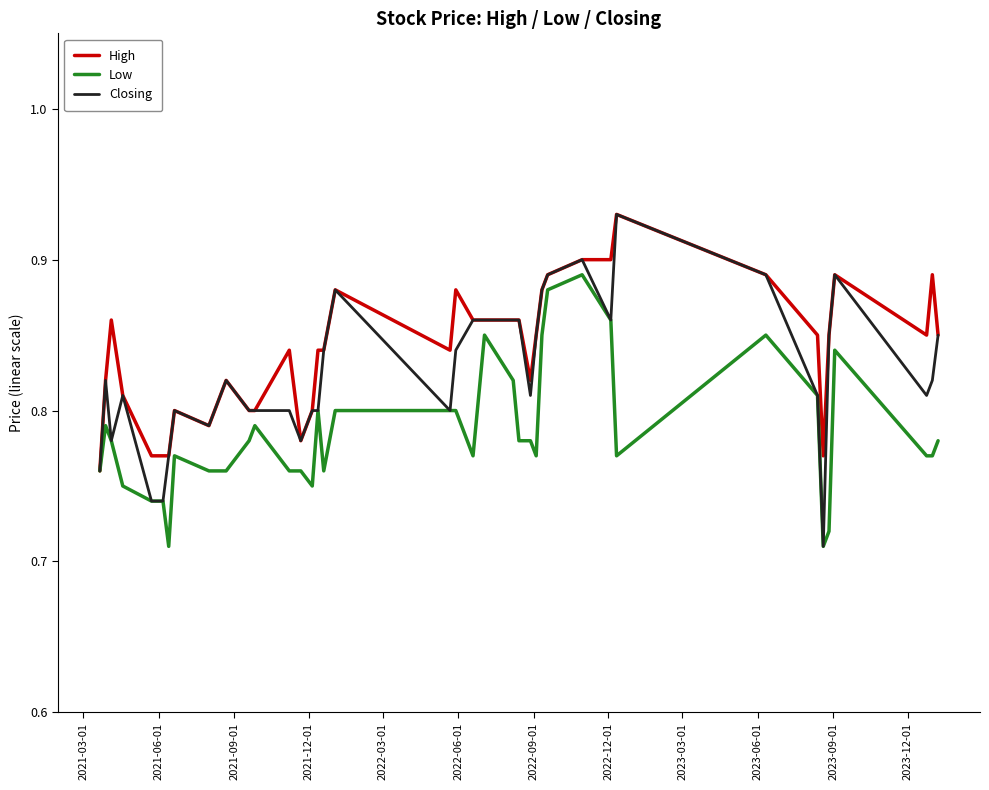

Which series has the largest range (max minus min)?

Closing